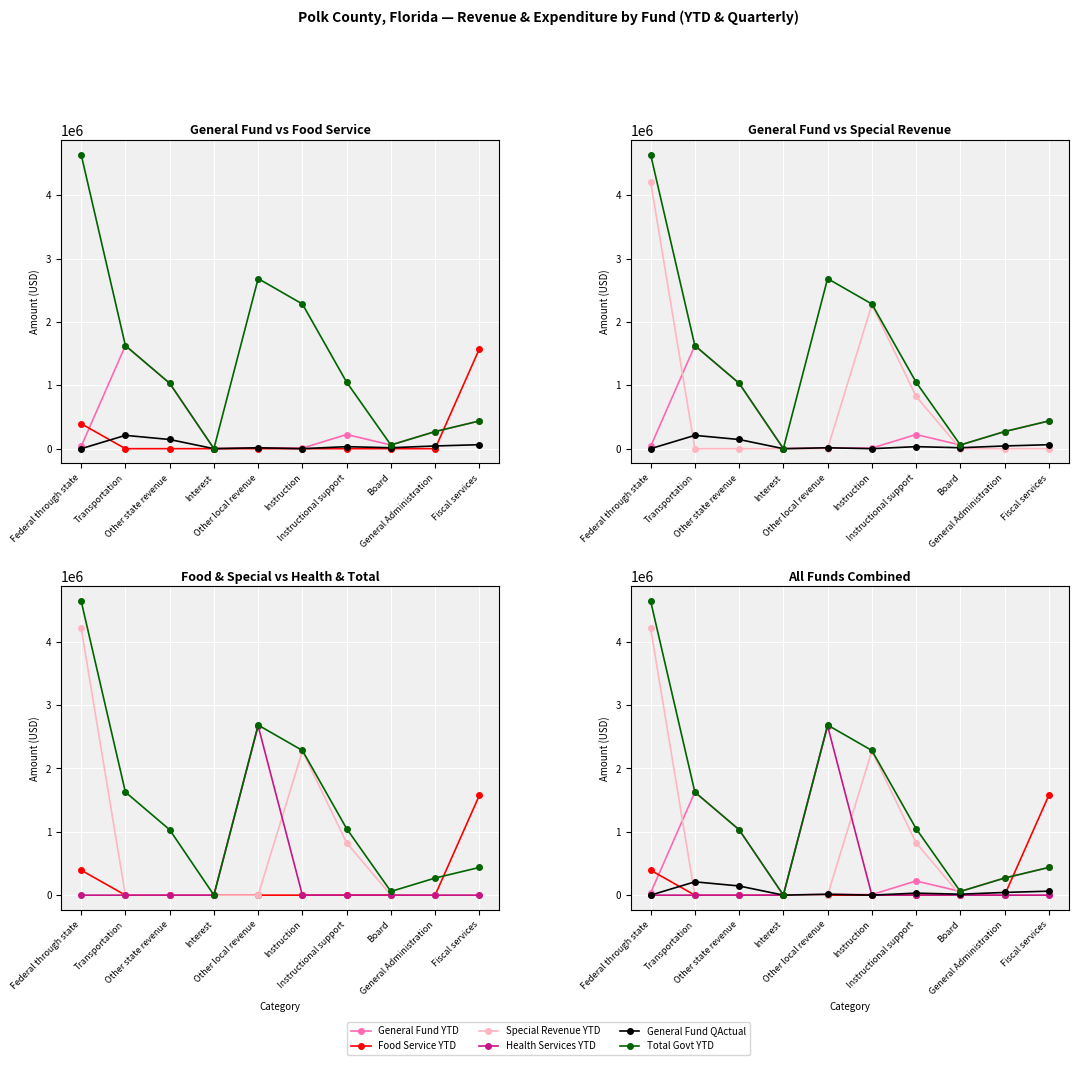

What is the label of the 10th point from the right?

Federal through state